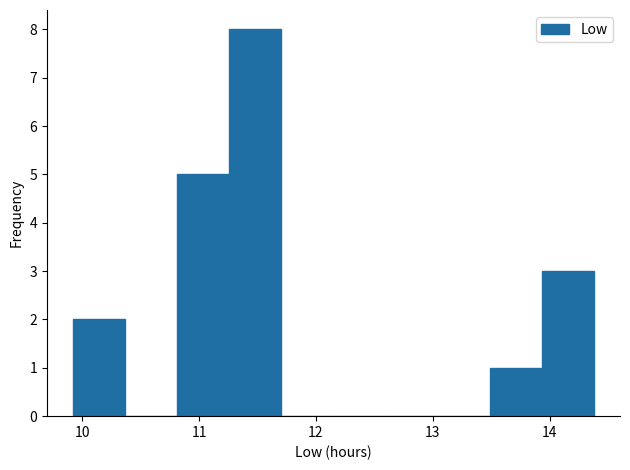

Over which range of the x-axis is the bar tallest?

11.3 to 11.7